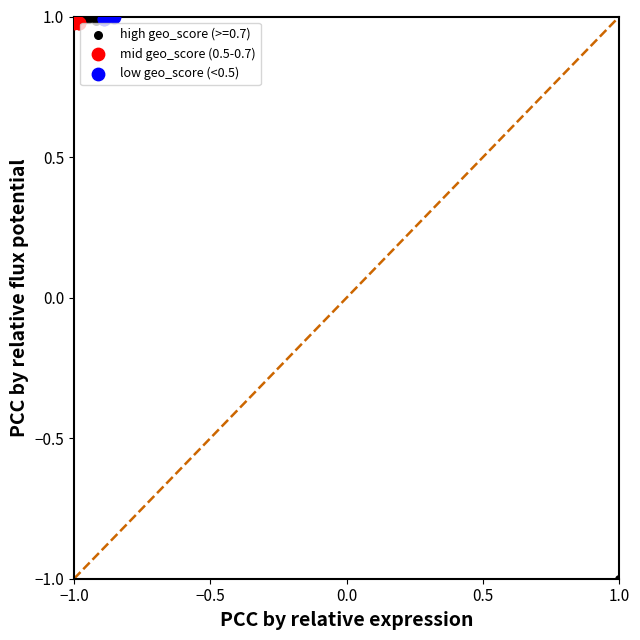

Which series has the largest Y range (max minus min)?

high geo_score (>=0.7)